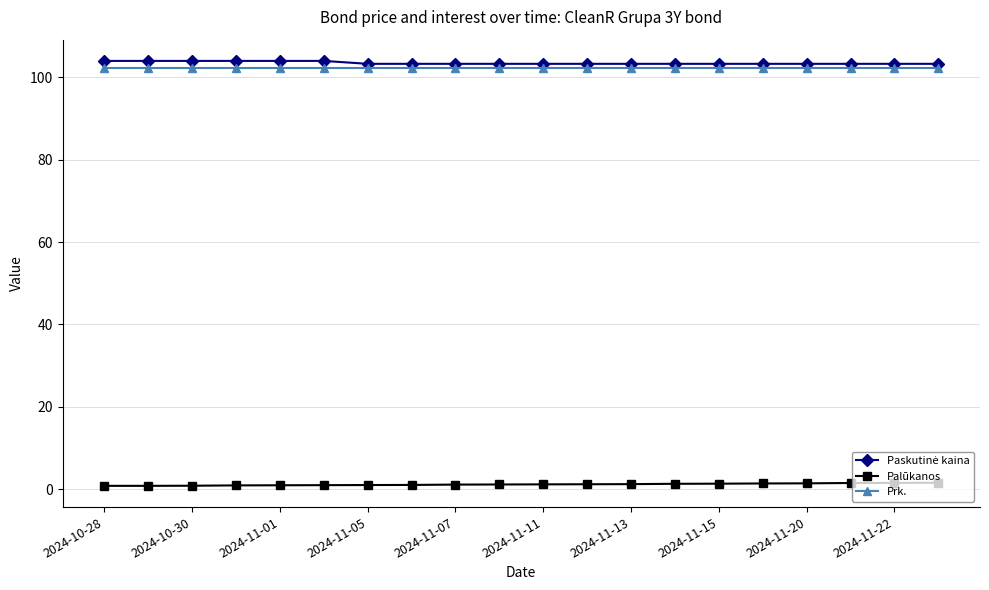

True or false: Prk. and Palūkanos cross at least once.

False